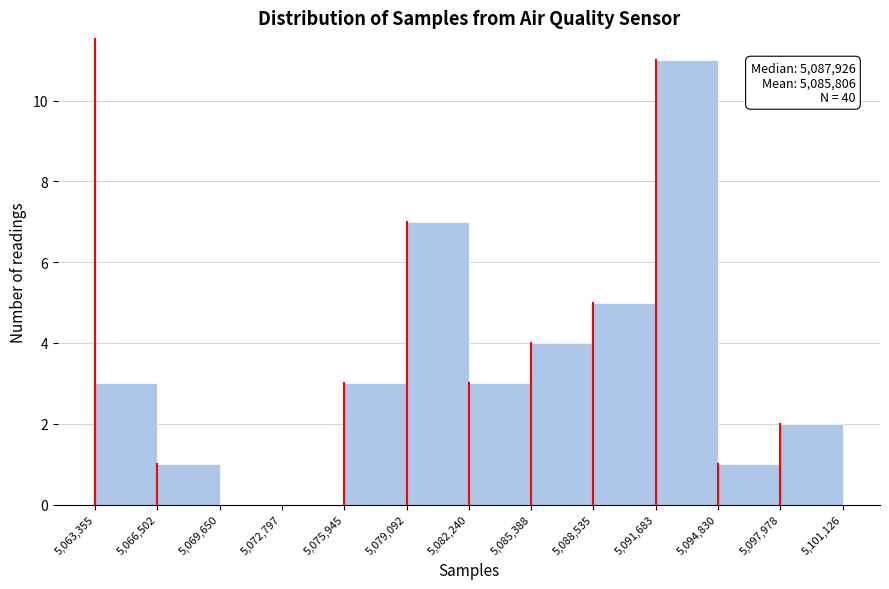

Which range on the x-axis has the tallest bar?

5,091,683 to 5,094,830